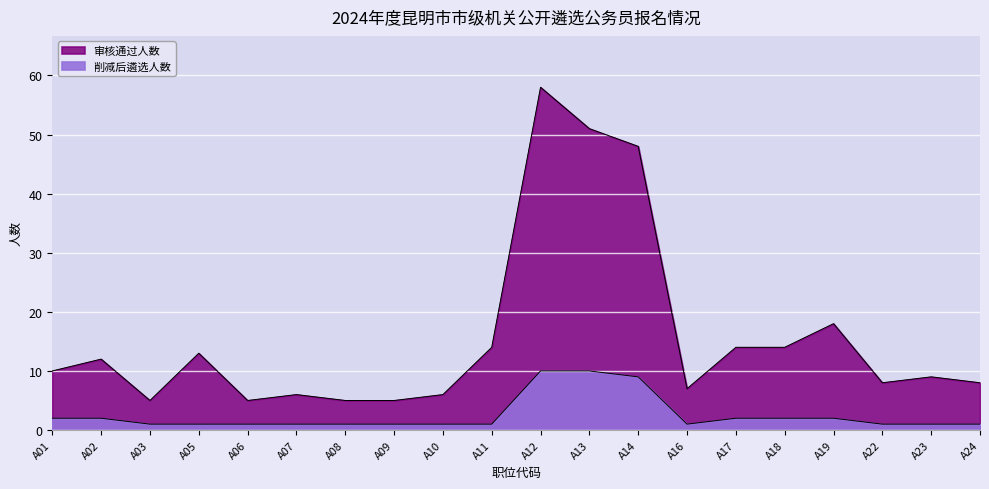

How many values in the 削减后遴选人数 series exceed 1?

8